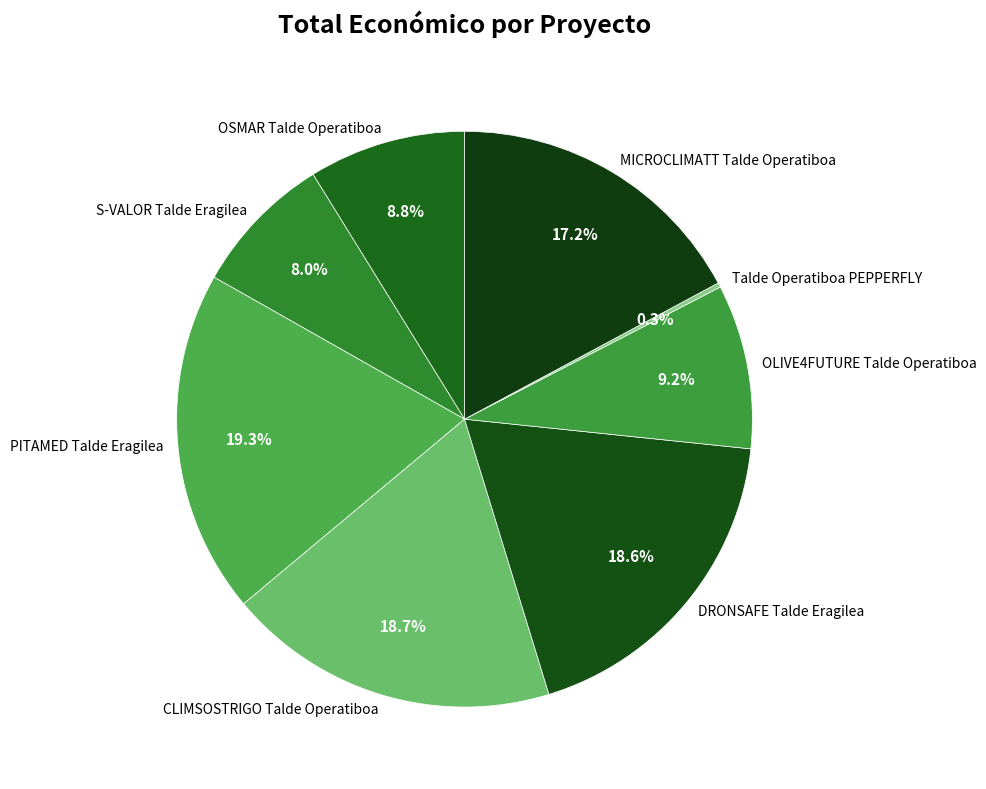

Approximately how many times larger is the value at CLIMSOSTRIGO Talde Operatiboa compared to OLIVE4FUTURE Talde Operatiboa?

2.0